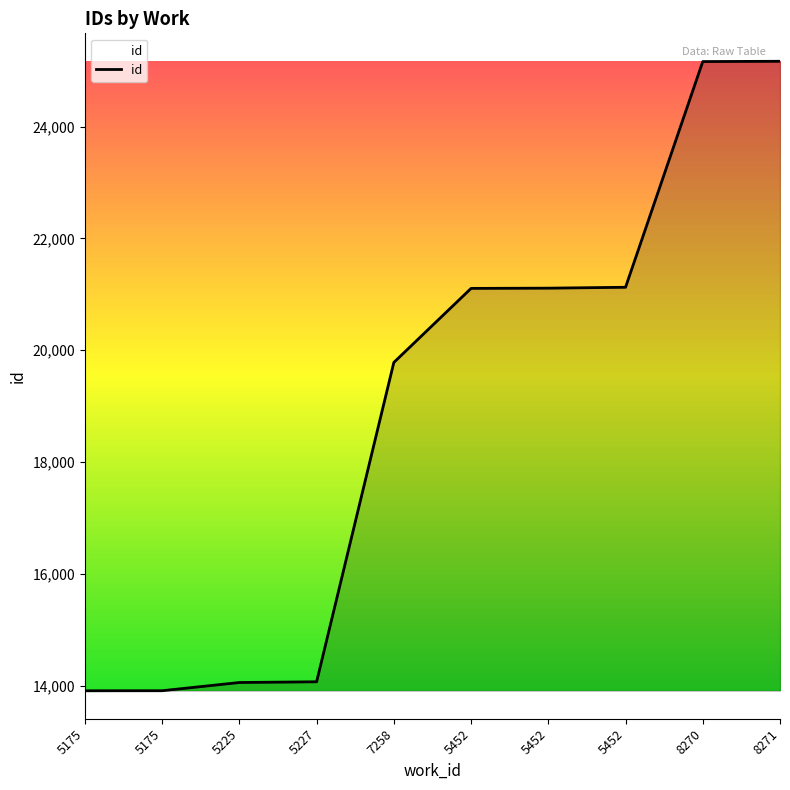

Reading left to right, list all the values displayed in this chart.

13908	13909	14056	14069	19782	21107	21111	21127	25165	25170